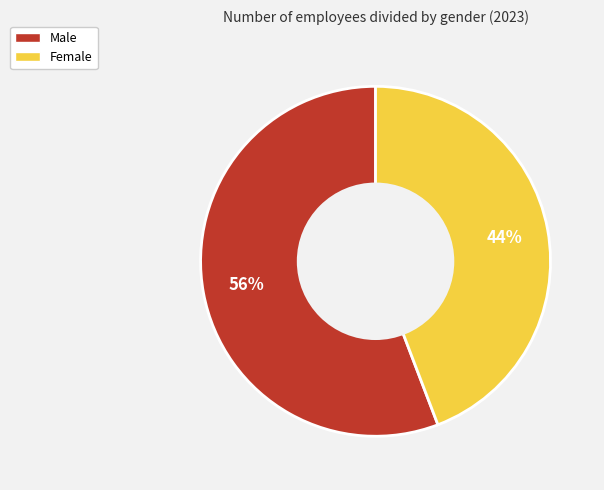

Which category accounts for the majority?

Male